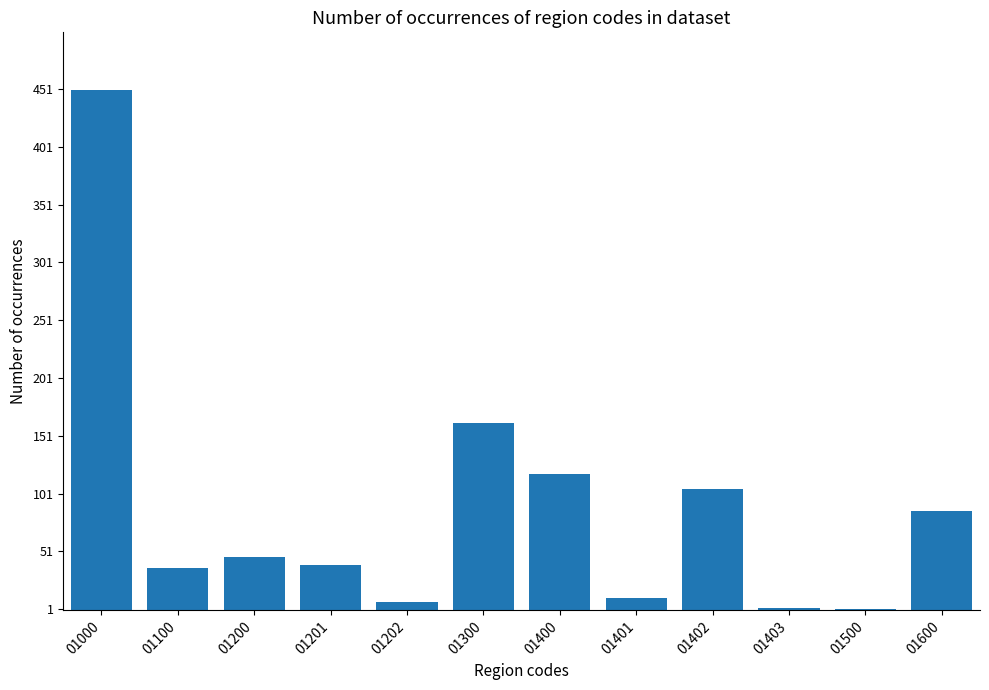

What is the average value?

89